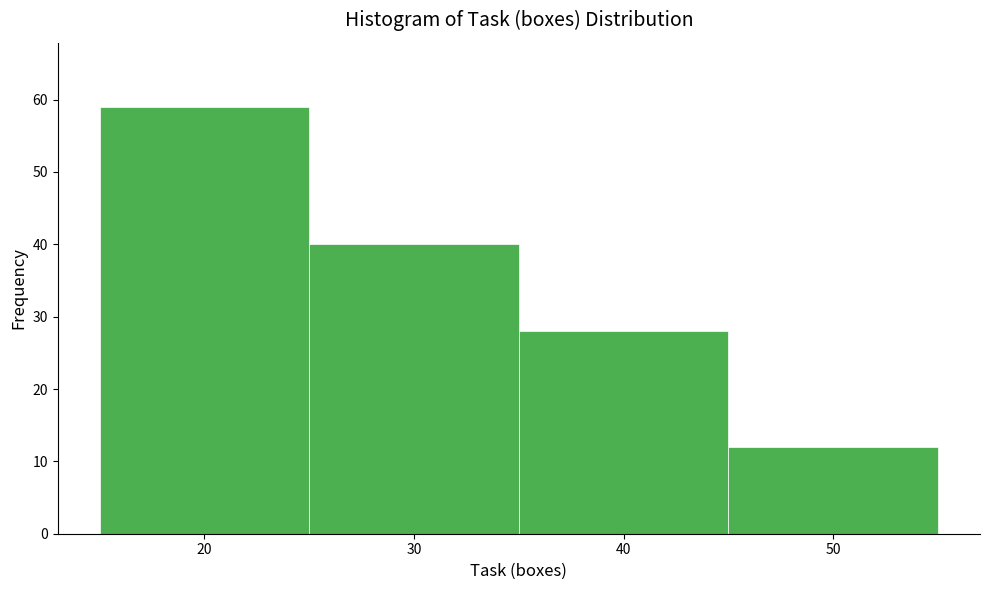

Reading left to right, transcribe this chart: for each bar, give the range it covers on the x-axis and its height. The values are not printed on the chart, so give them approximately, as read against the axis.

15 to 25: 59
25 to 35: 40
35 to 45: 28
45 to 55: 12